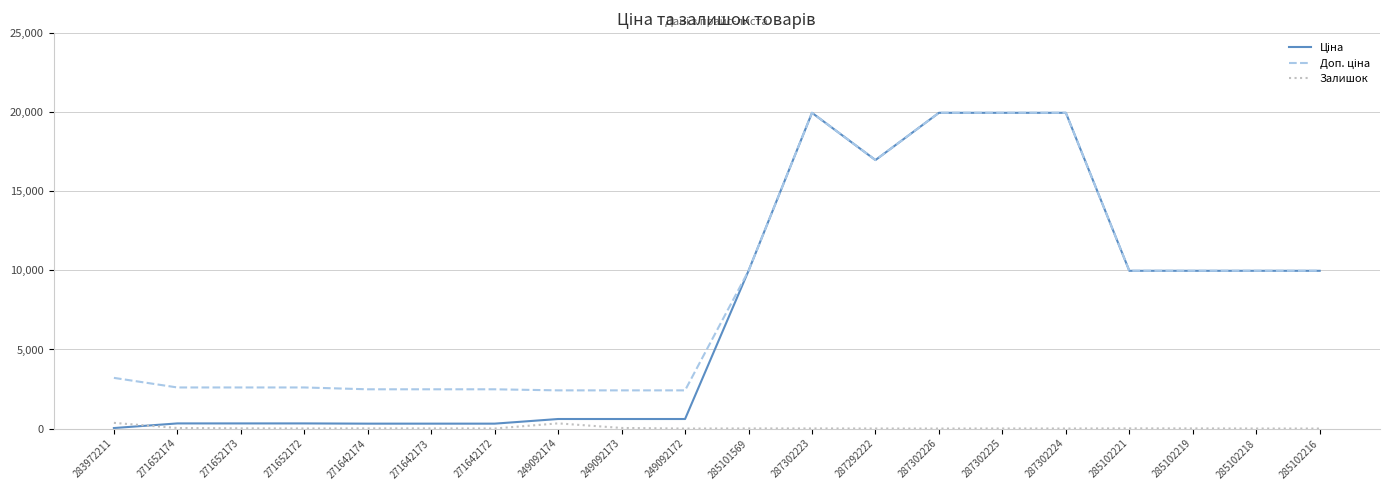

True or false: Залишок has a value of 38.0 at 249092173.

True